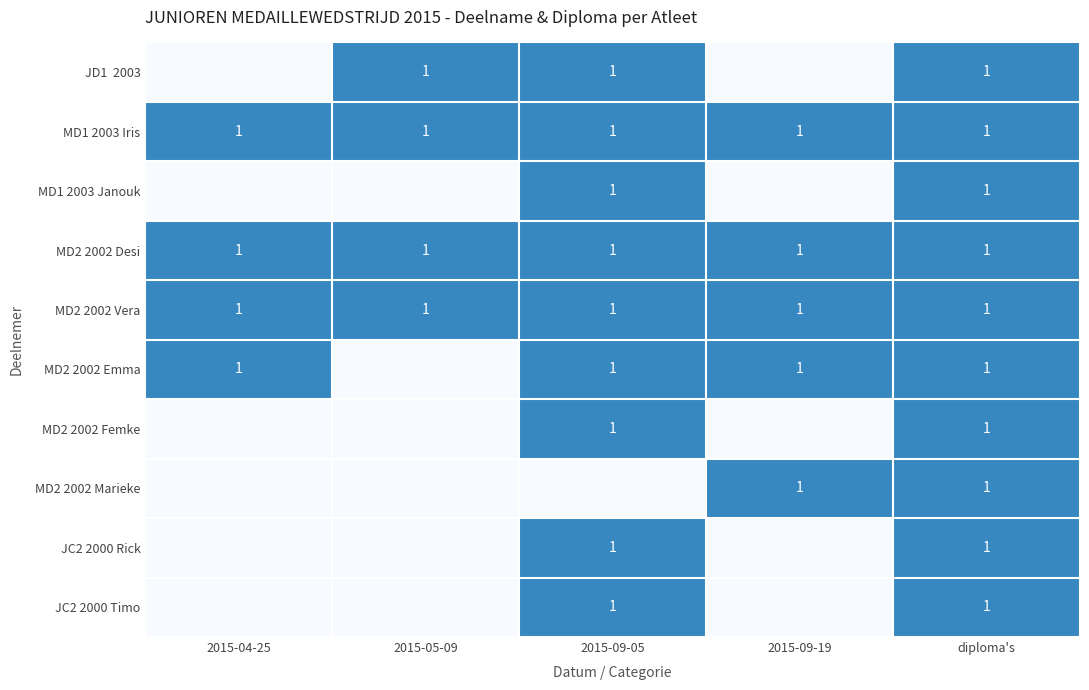

True or false: MD1 2003 Iris has a value of 1 at diploma's.

True